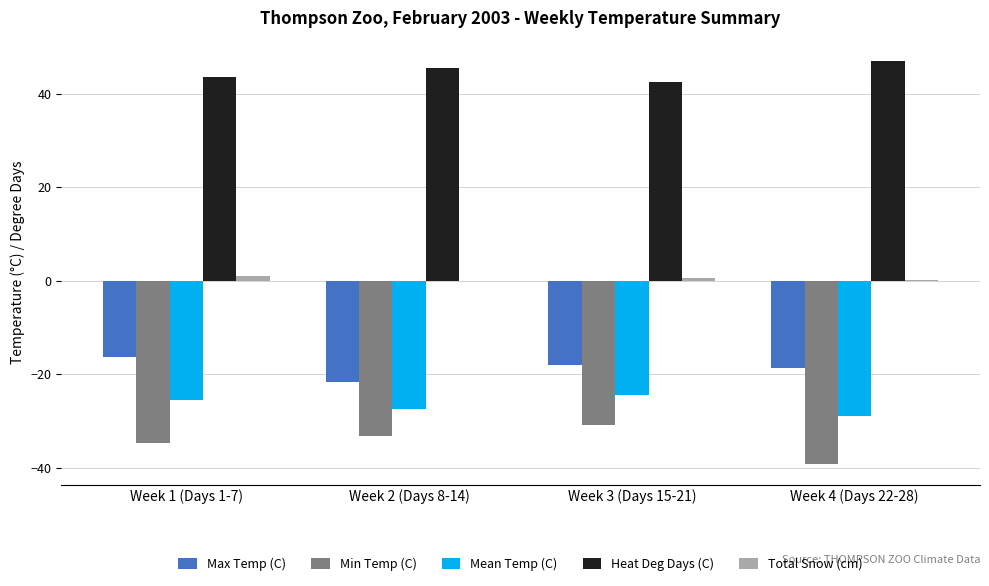

Which series has the largest total across all categories?

Heat Deg Days (C)